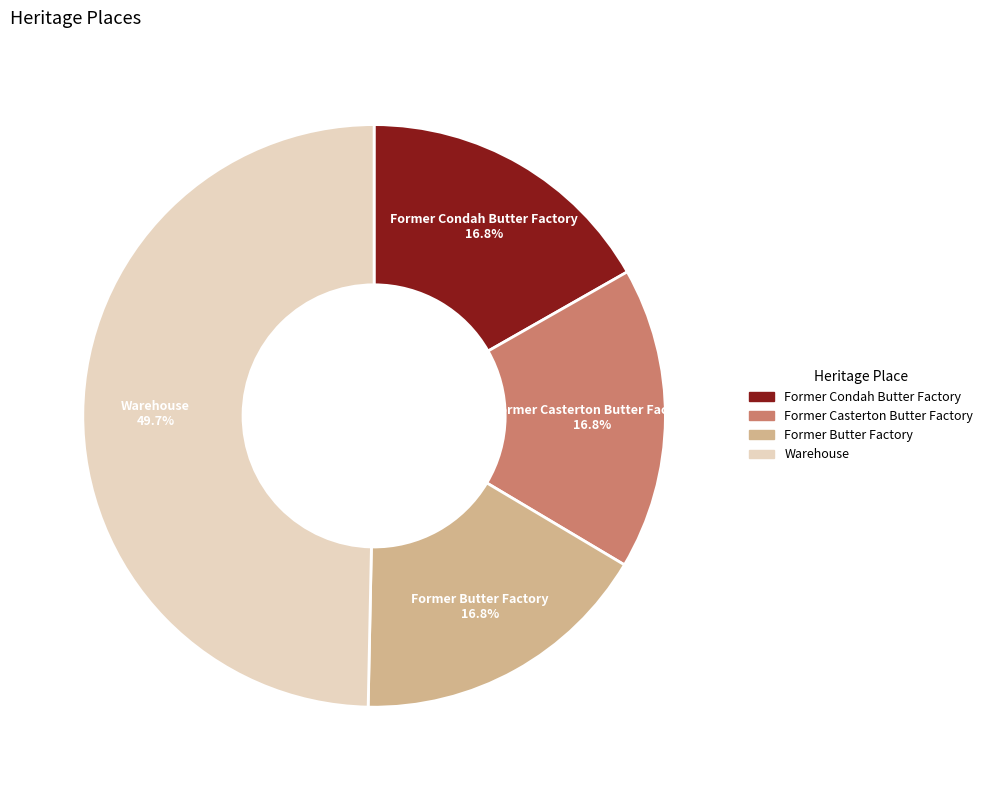

Between Warehouse and Former Condah Butter Factory, which is larger?

Warehouse